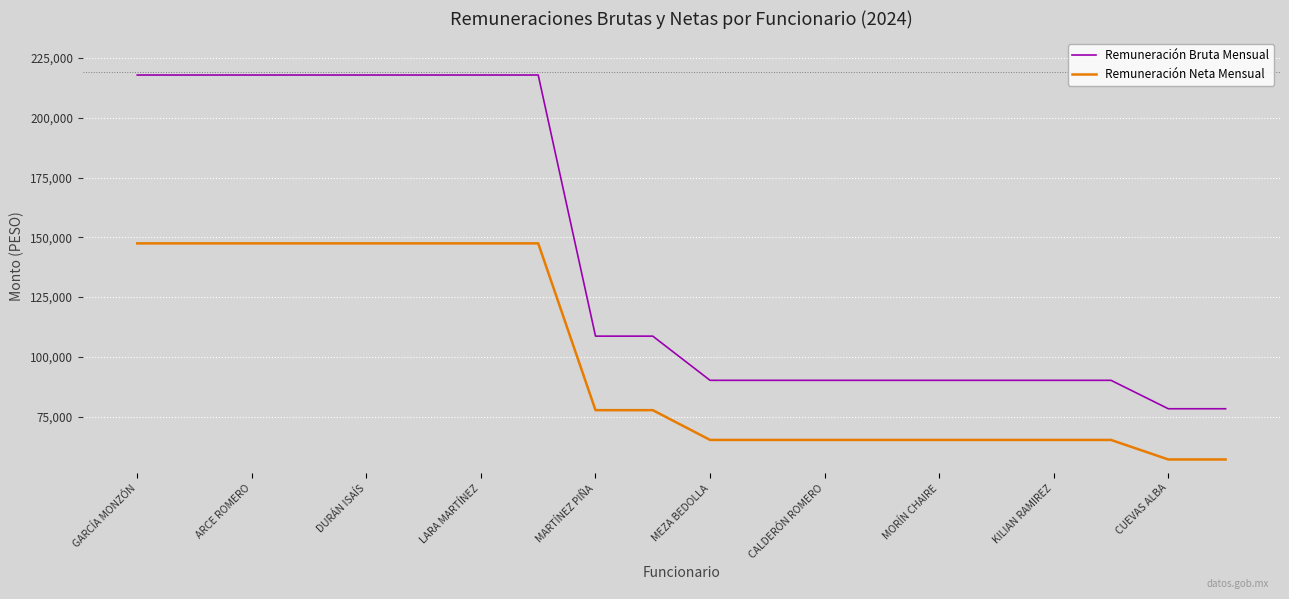

Is this an area chart (filled region under the line)?

No